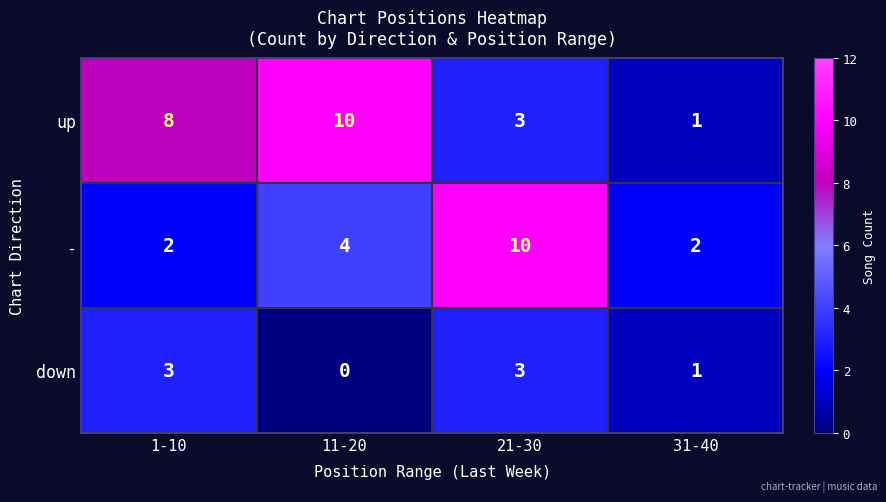

Reading right to left, list all the values displayed in this chart.

up: 31-40=1	21-30=3	11-20=10	1-10=8
-: 31-40=2	21-30=10	11-20=4	1-10=2
down: 31-40=1	21-30=3	11-20=0	1-10=3